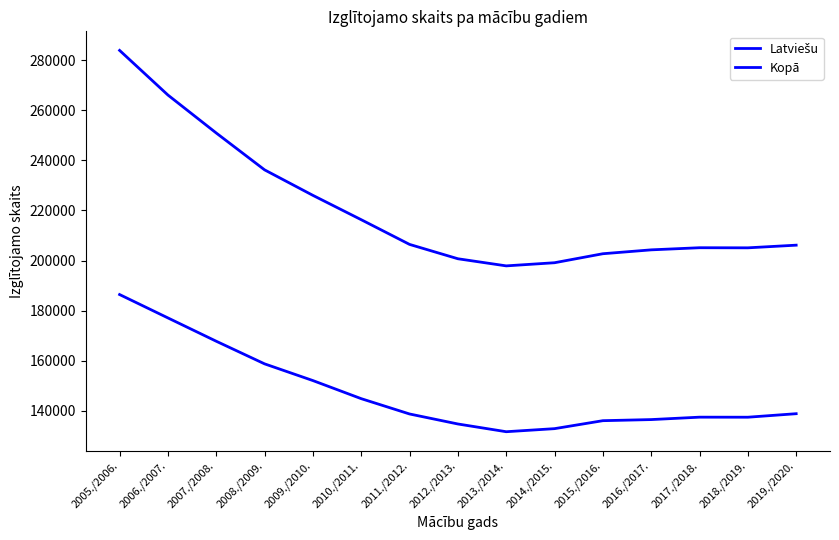

Does the chart have visible grid lines?

No